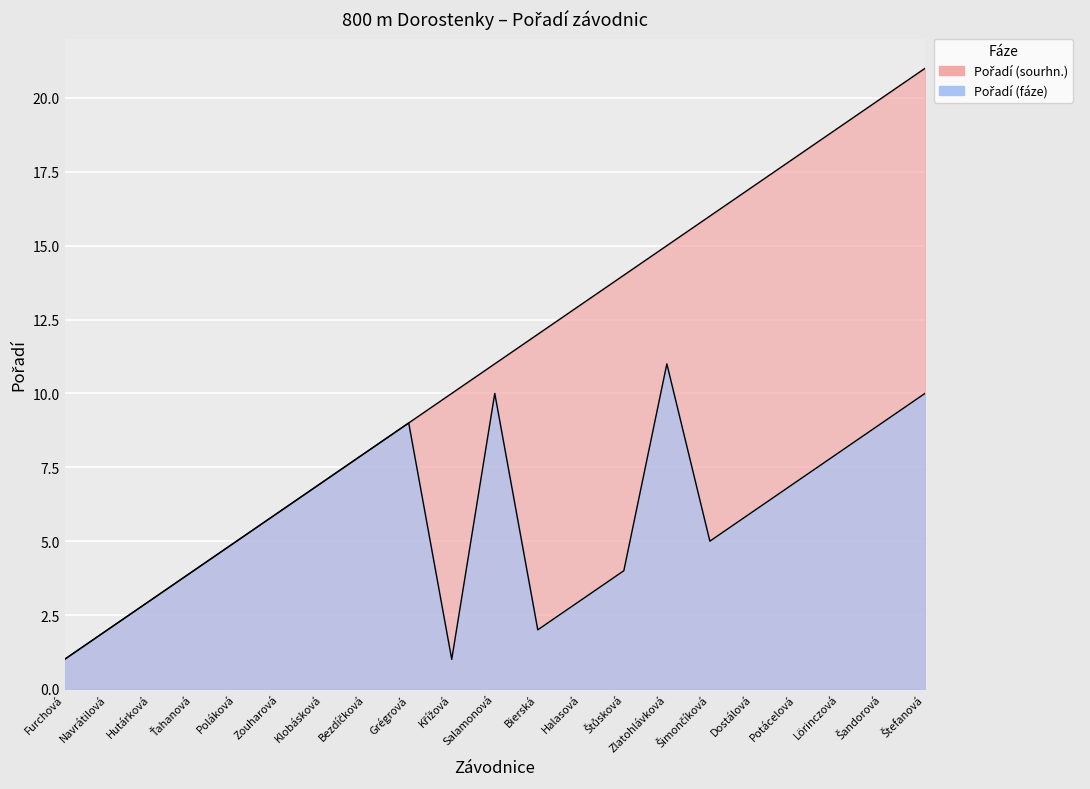

What is the sum of the Pořadí (sourhn.) values at Furchová and Šandorová?

21